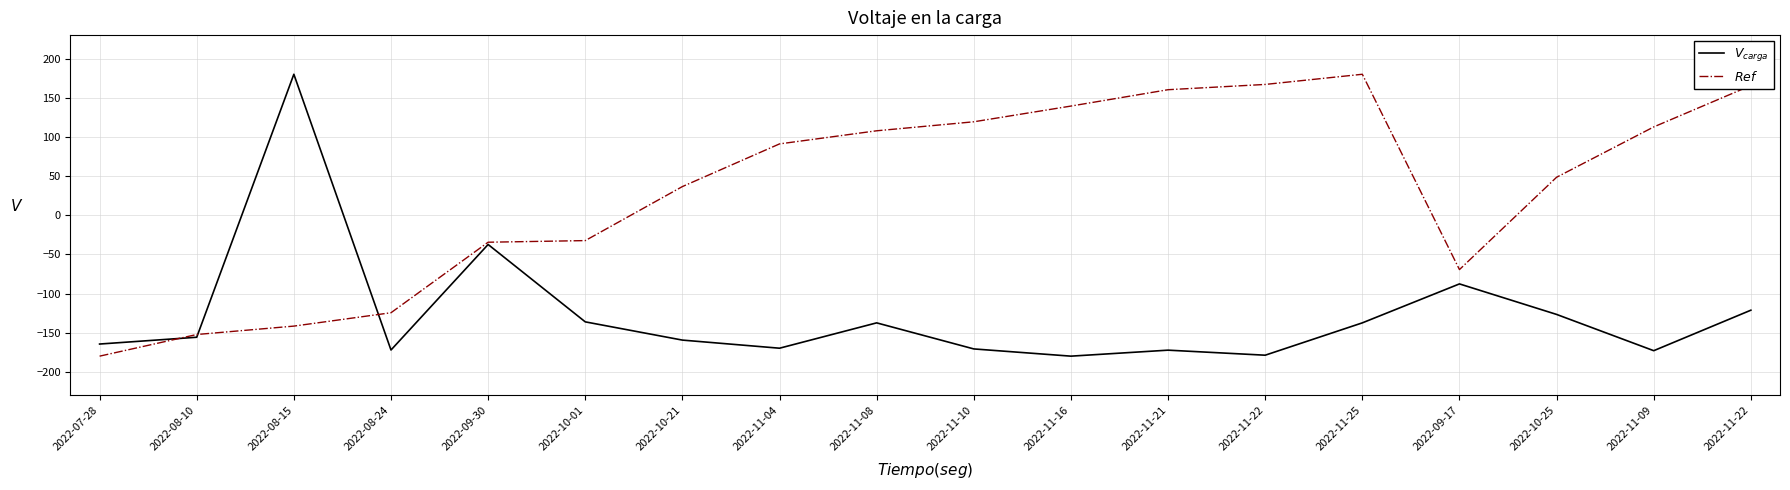

The value of $V_{carga}$ at 2022-08-15 is 302.6. True or false?

False